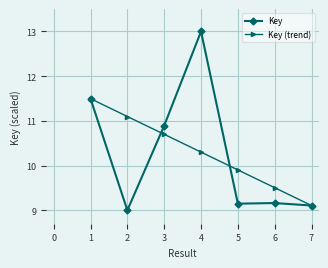

What is the total value across all series at 2?

20.1